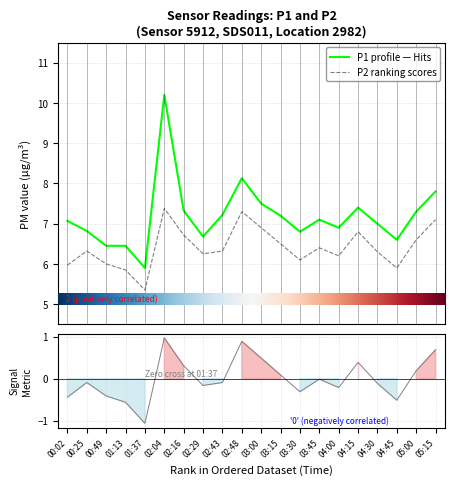

How many interior local valleys does the P1 series have?

5